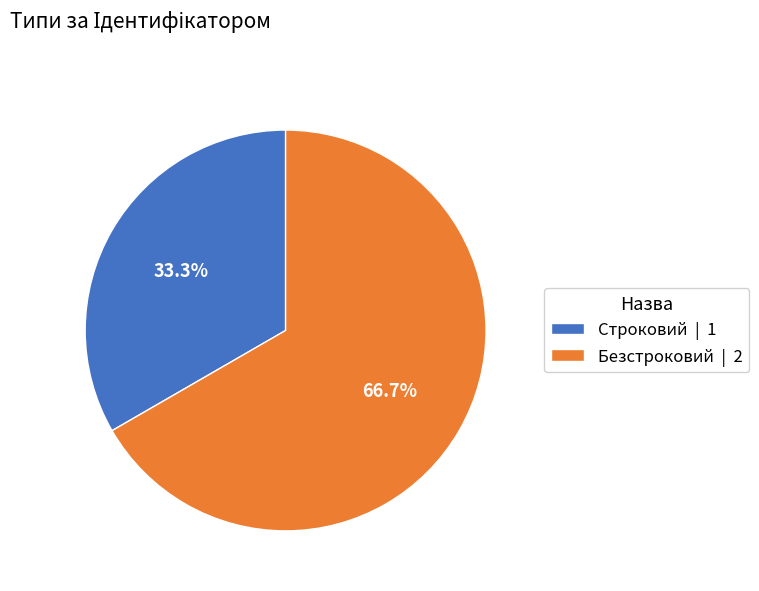

Is there any slice that represents more than half of the pie?

Yes